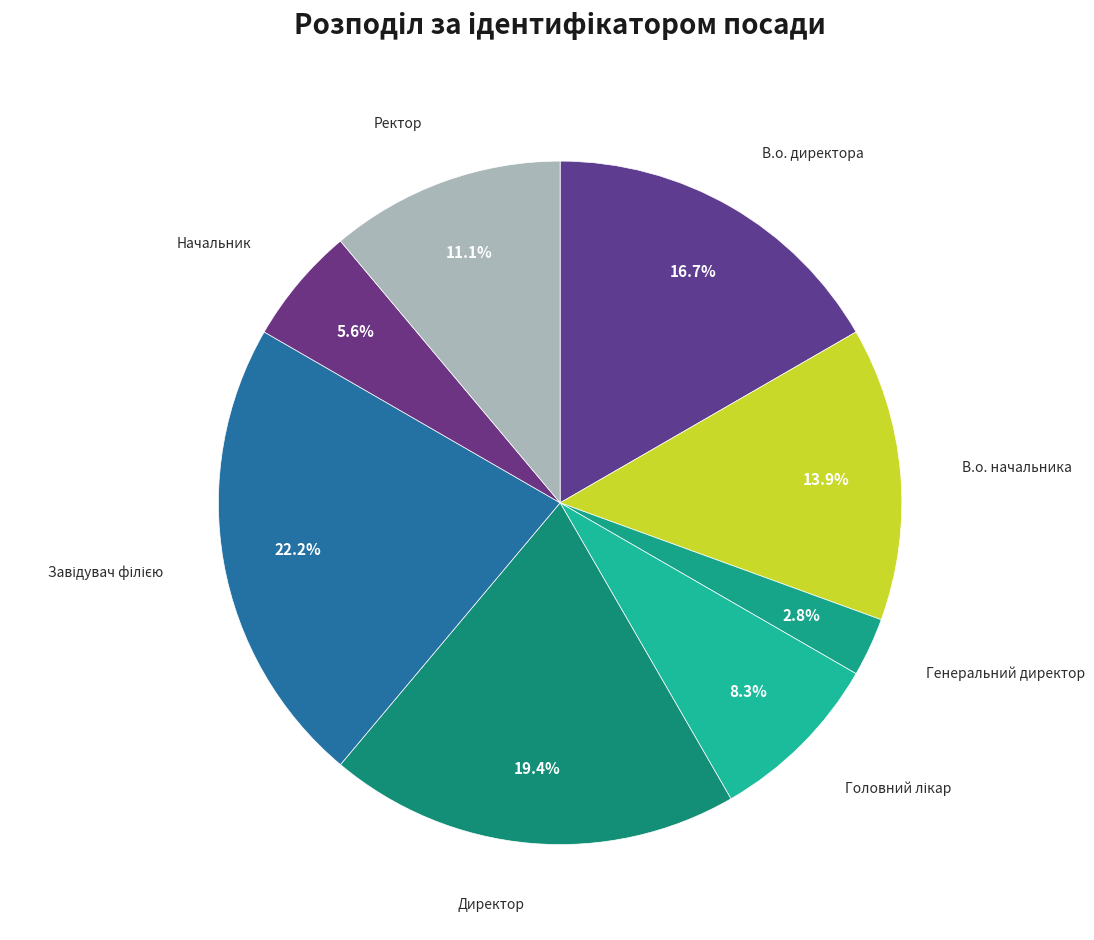

Which has a higher value, Генеральний директор or Ректор?

Ректор